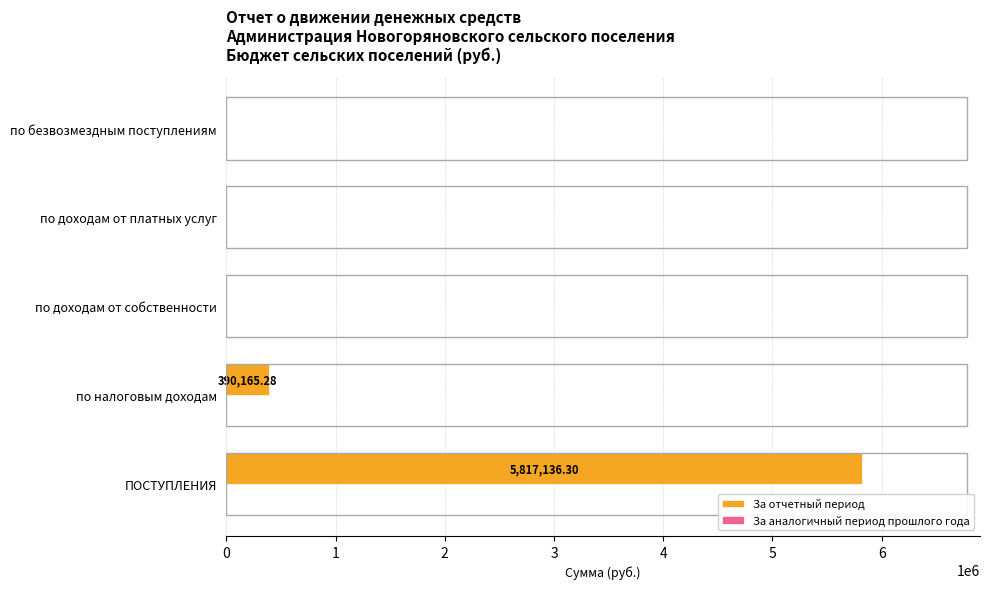

Which label corresponds to the largest value in the chart?

ПОСТУПЛЕНИЯ